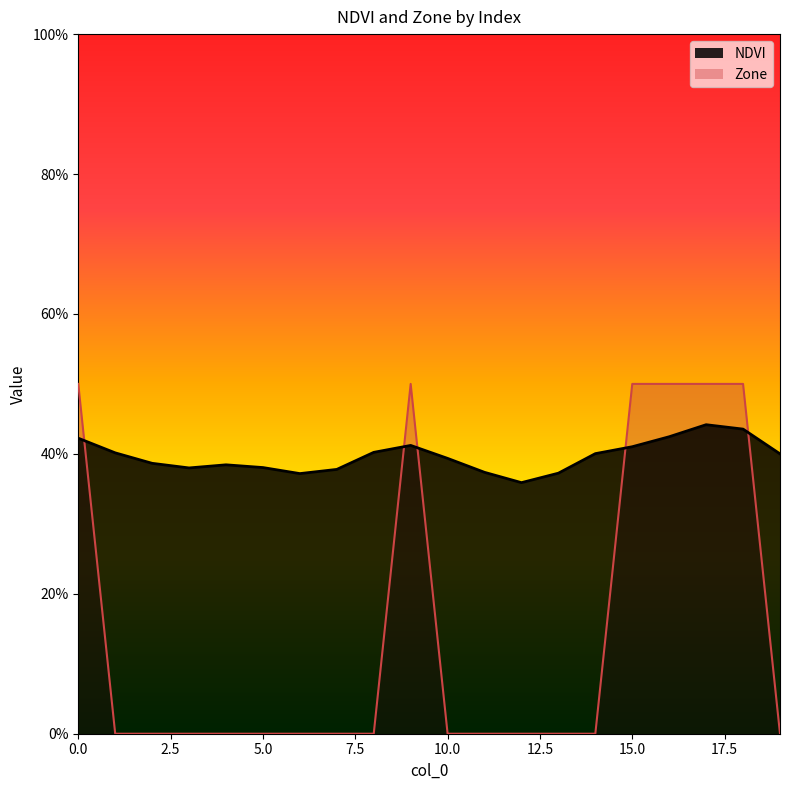

How many times do Zone and NDVI cross each other?

5